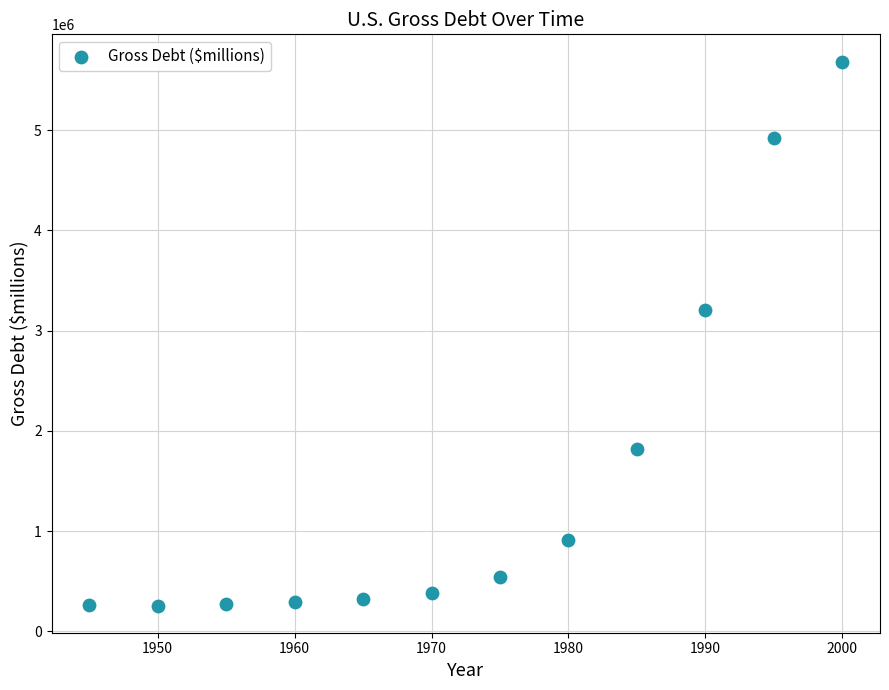

What Y value in the scatter plot is closest to 2971595?

3206564